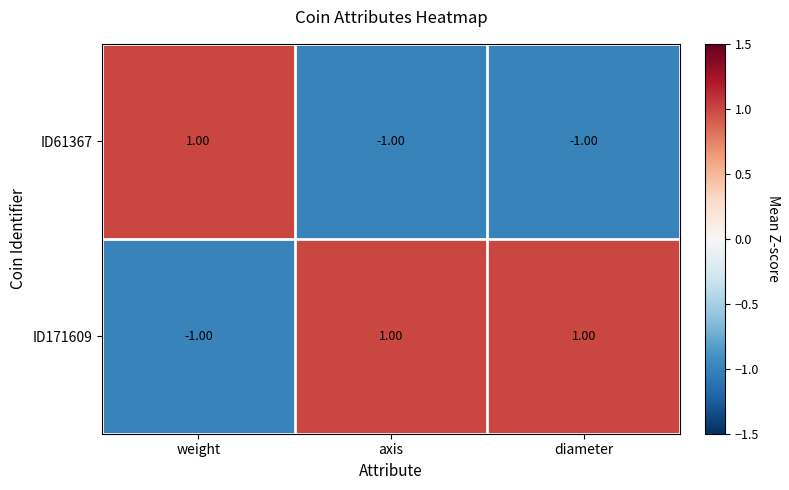

Rank the series by their average value, from lowest to highest.

ID61367, ID171609